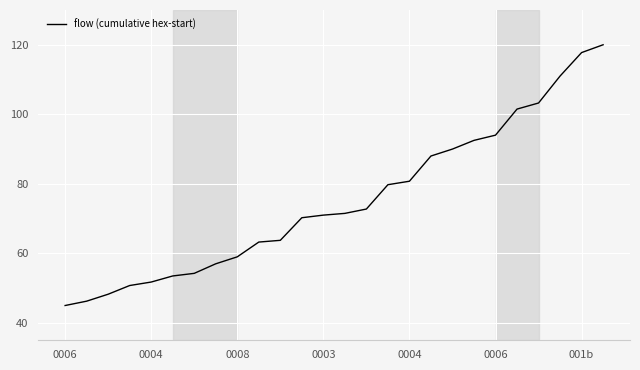

What is the smallest value displayed?

45.0